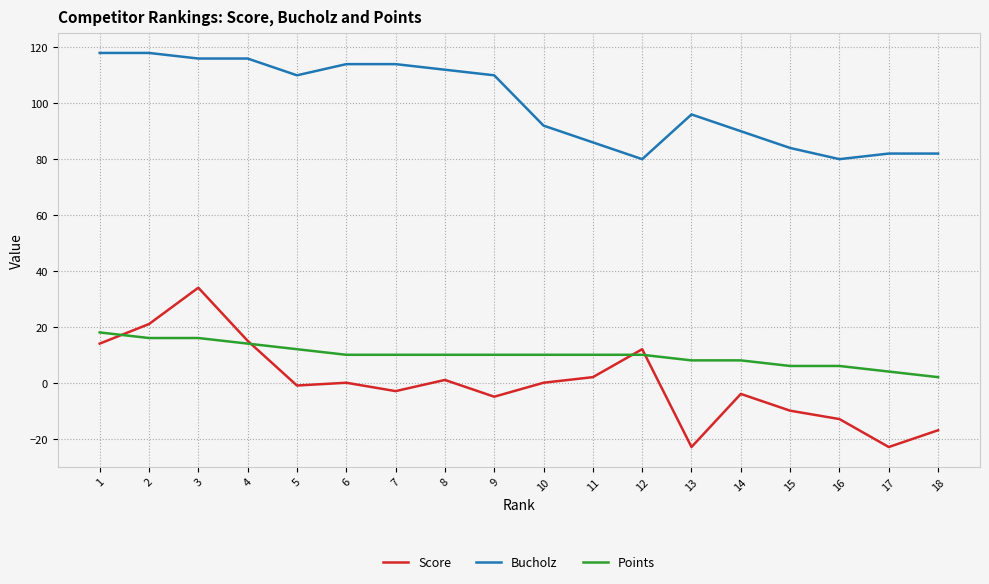

Which series has the largest total across all categories?

Bucholz